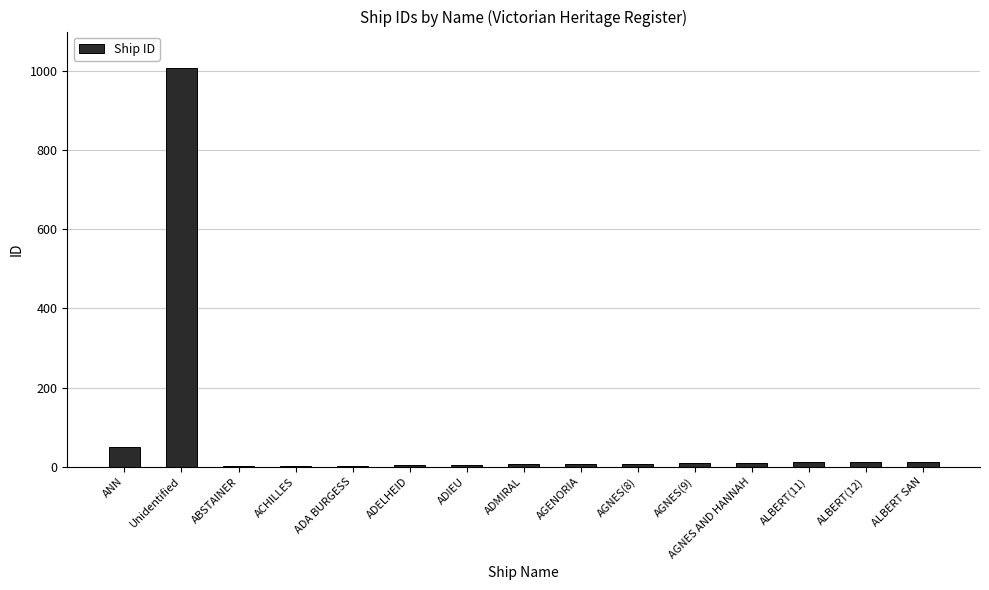

Where is the data nearest to the value 505?

ANN